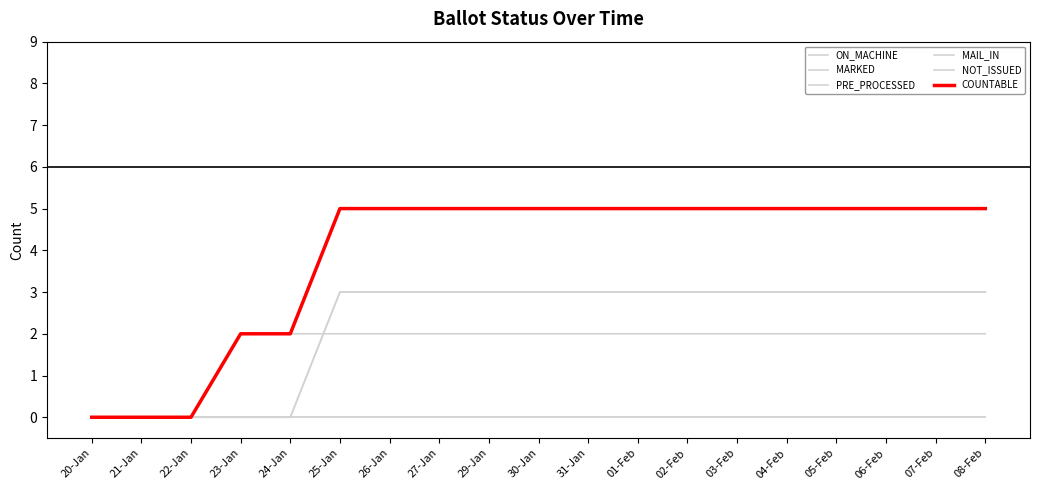

Does the chart have visible grid lines?

No